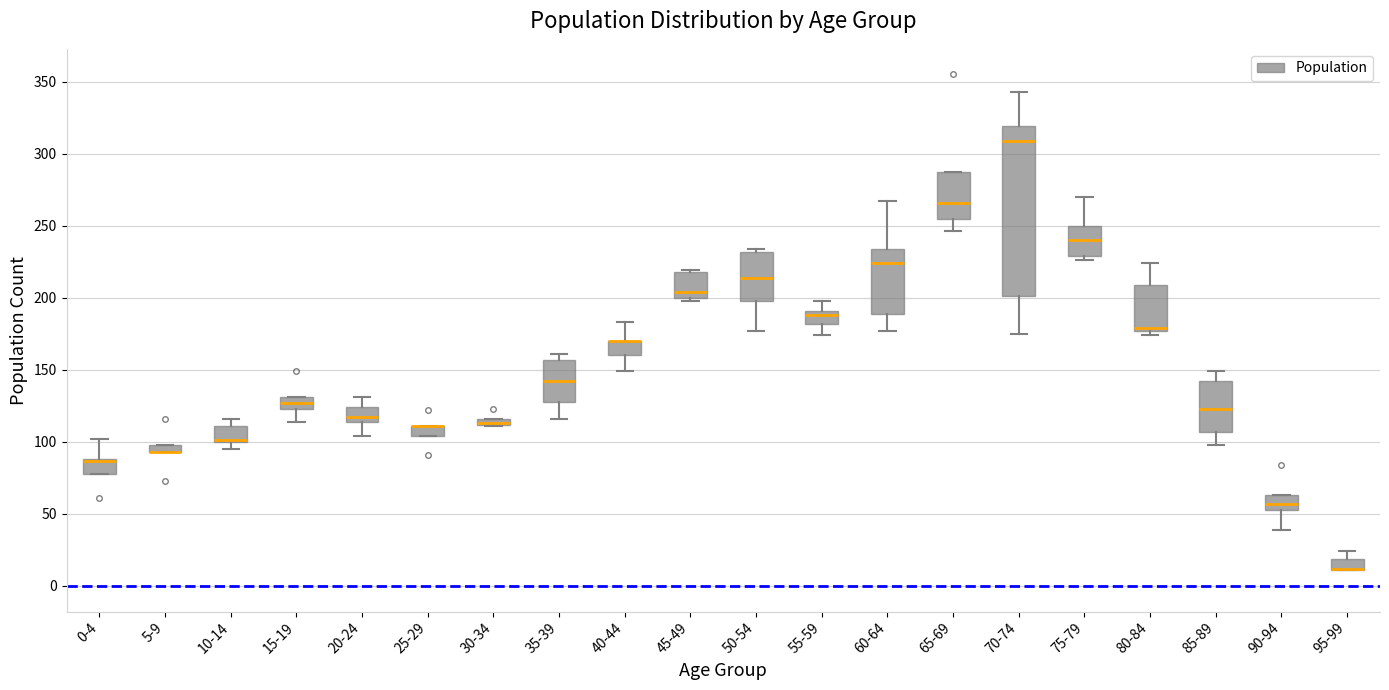

Which box is the tallest, from its lower edge to its upper edge?

70-74